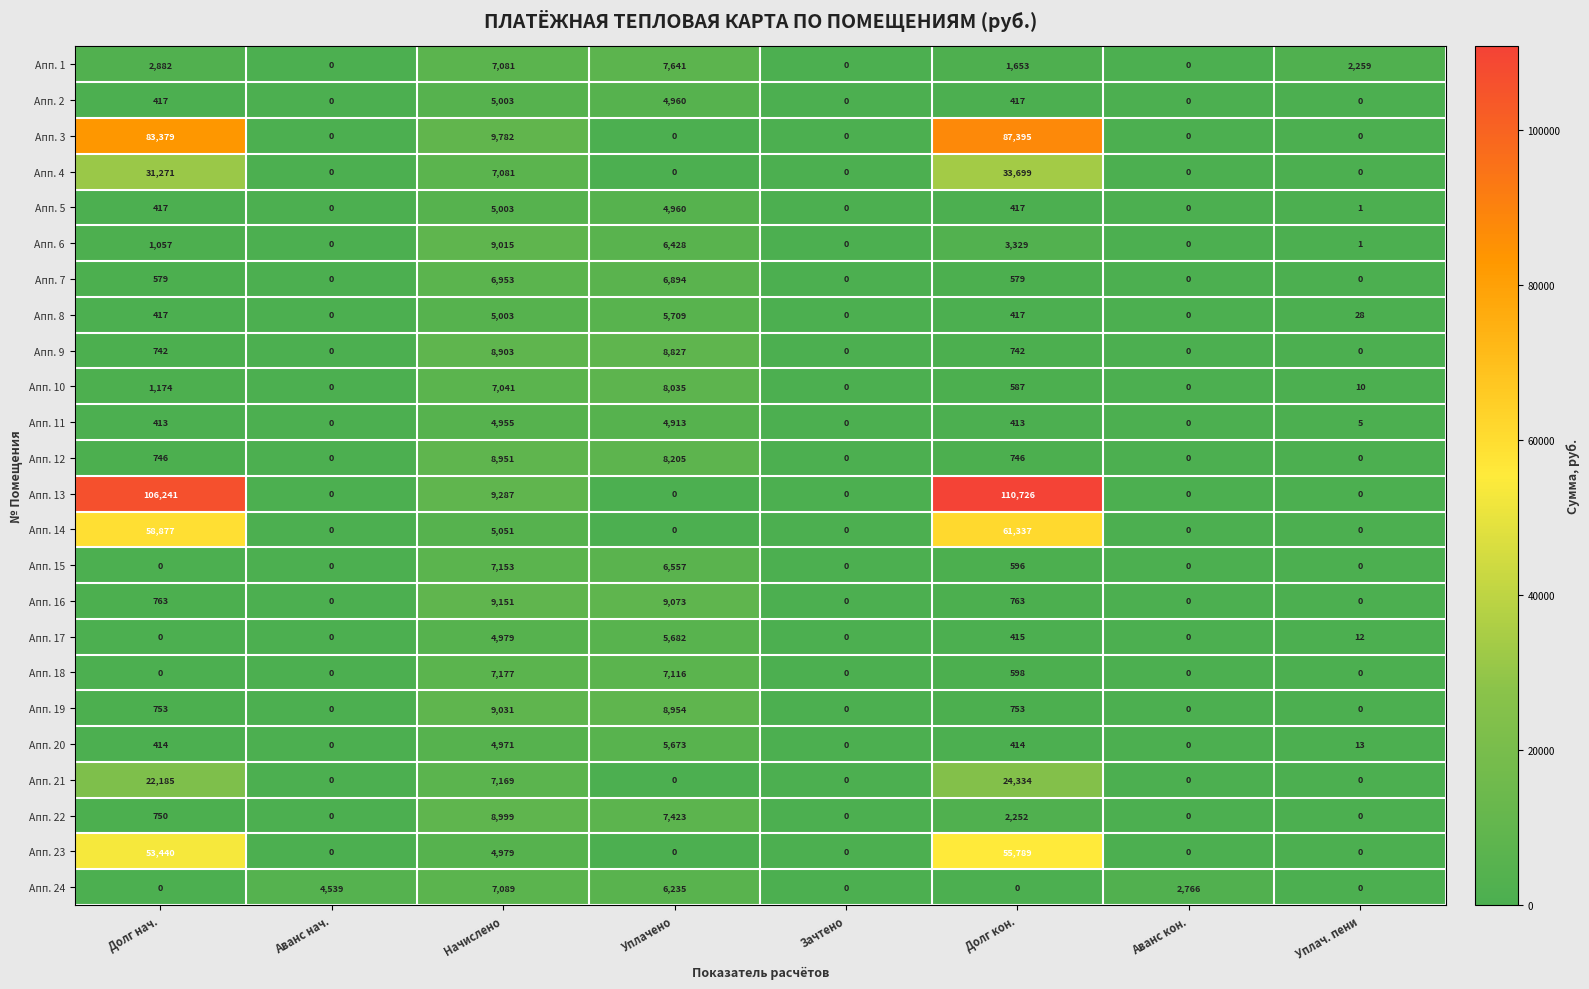

Where does the Апп. 24 series first go above 2766?

Аванс нач.